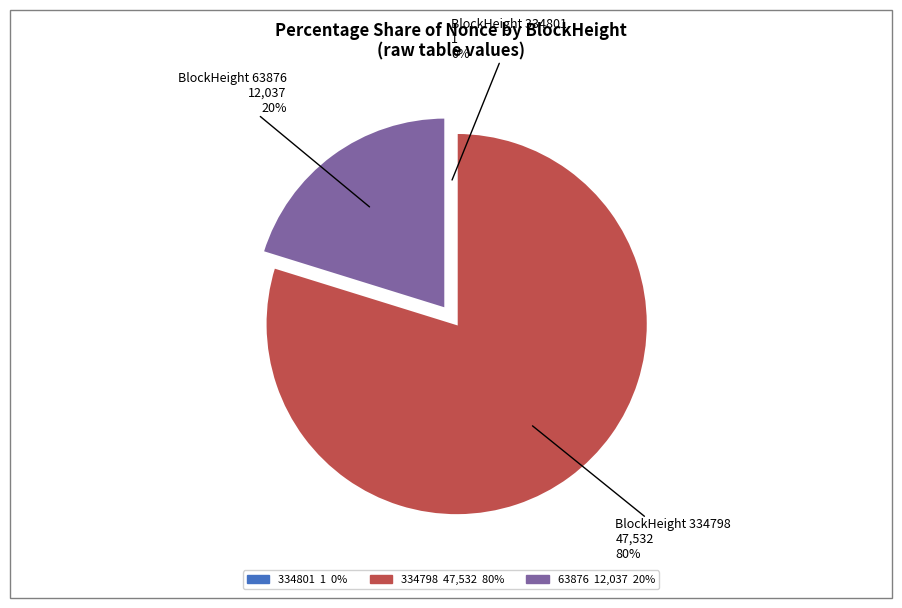

To the nearest percent, what is the average slice percentage?

33%